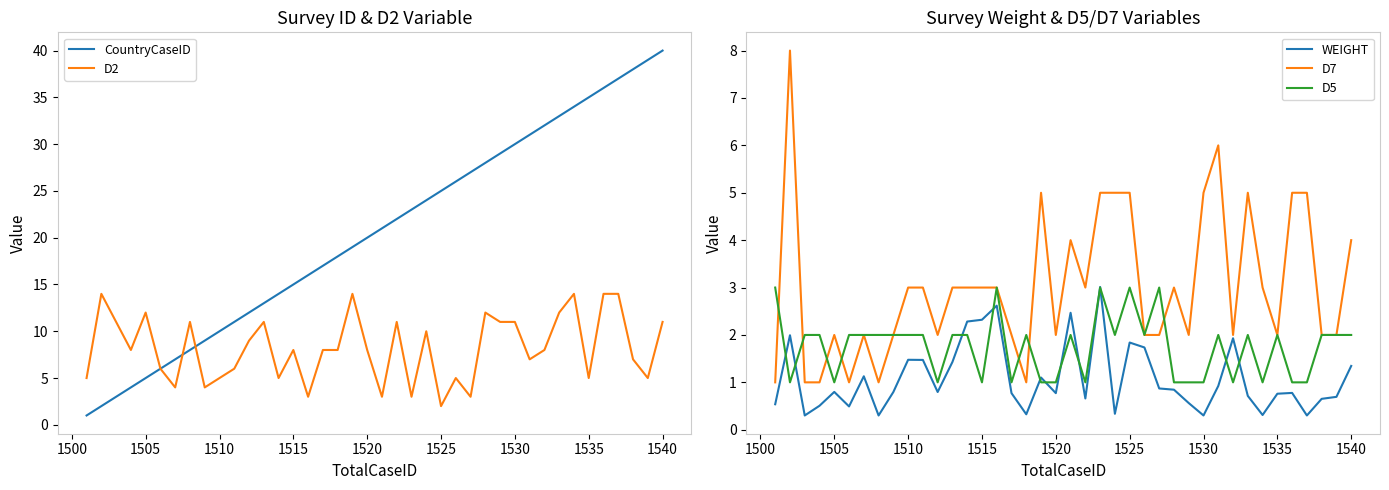

What is the maximum value for WEIGHT?

3.0